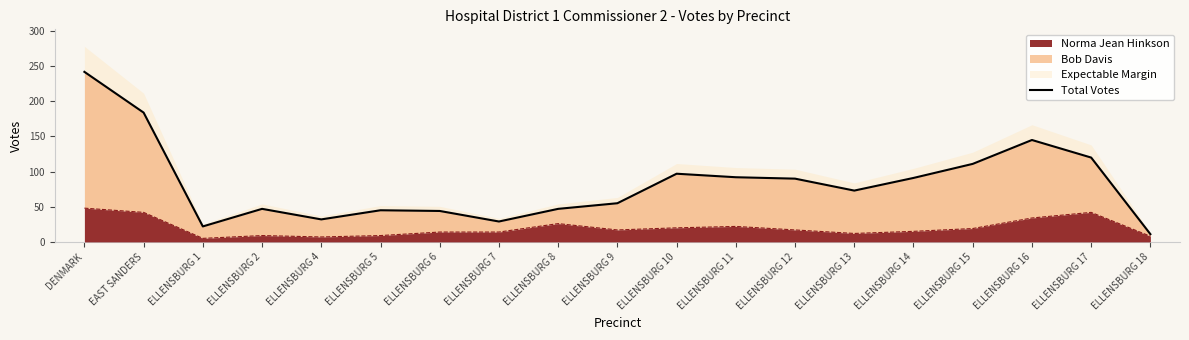

At which category does the data reach its first local peak?

ELLENSBURG 2